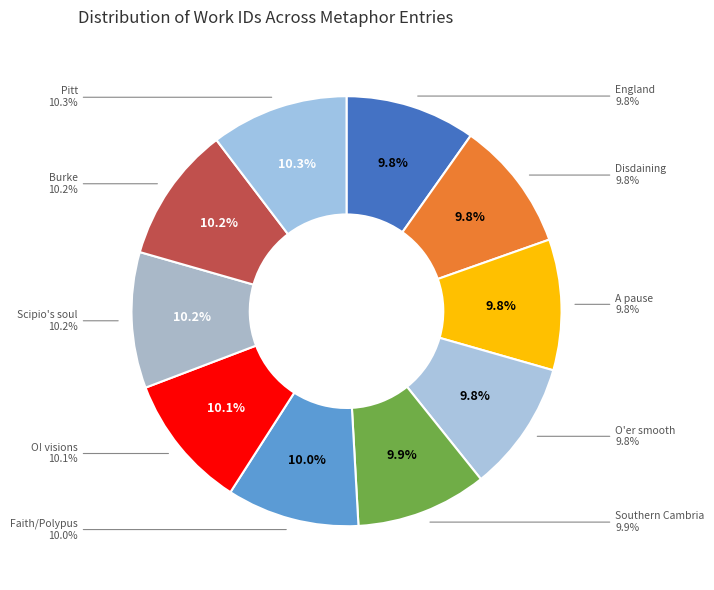

What is the ratio of the value at Disdaining even the thought to the value at Faith like a Polypus?

1.0